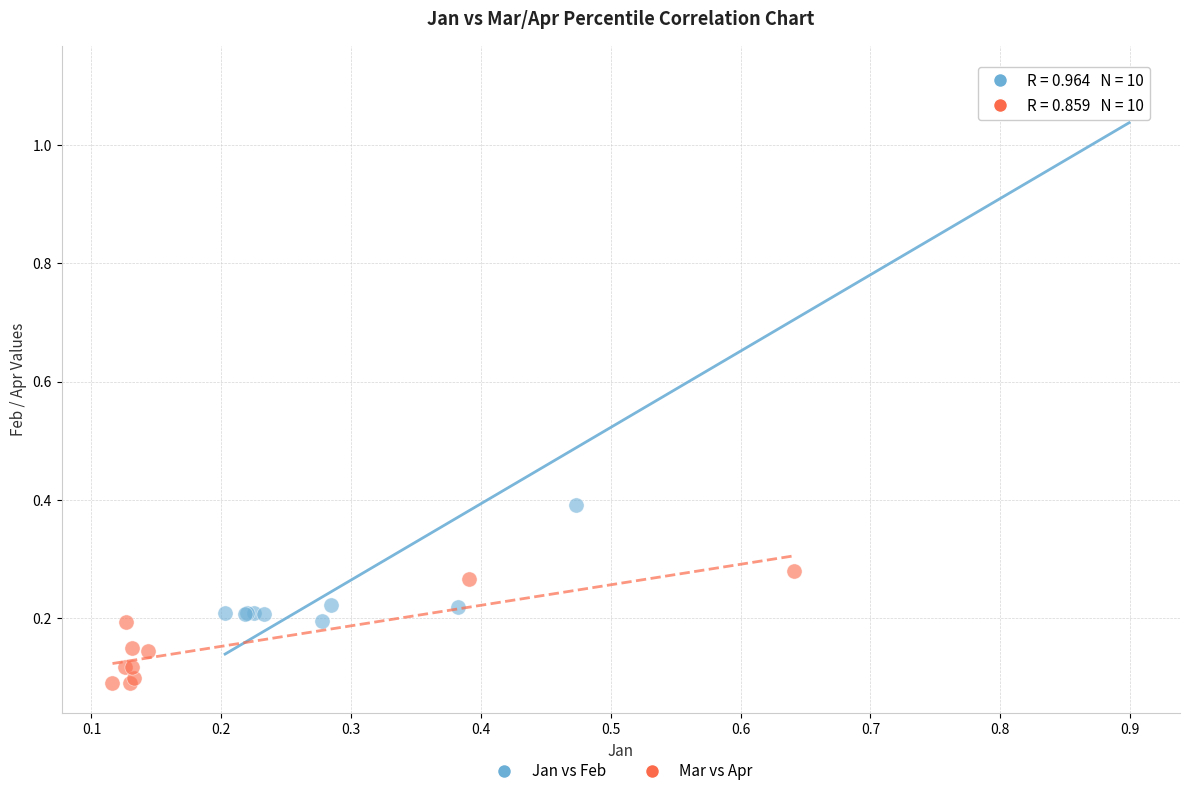

Which series has the widest spread of Y values?

Jan vs Feb